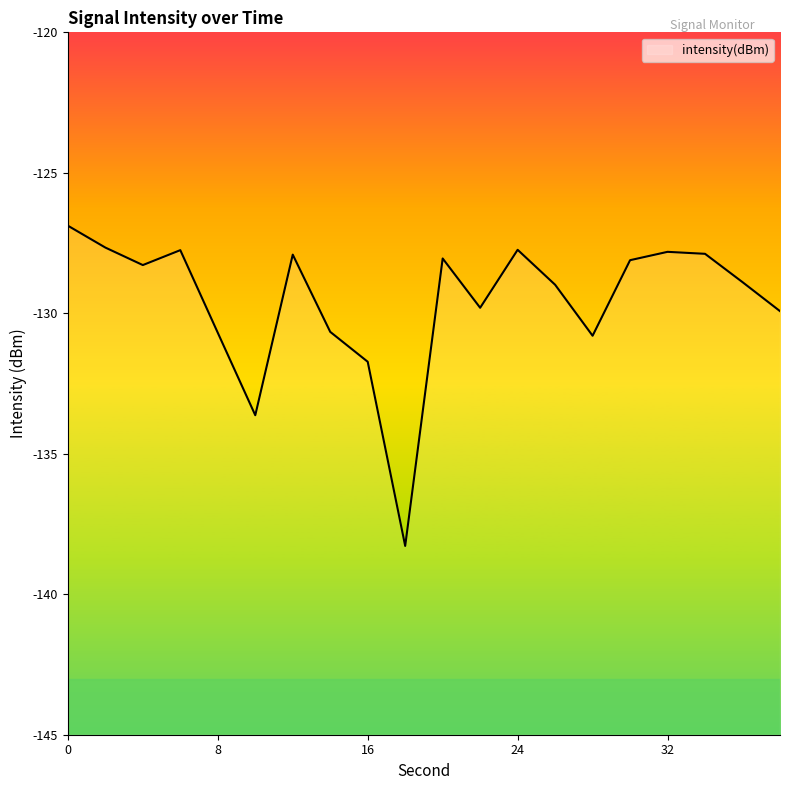

How many data points does each series have?

20